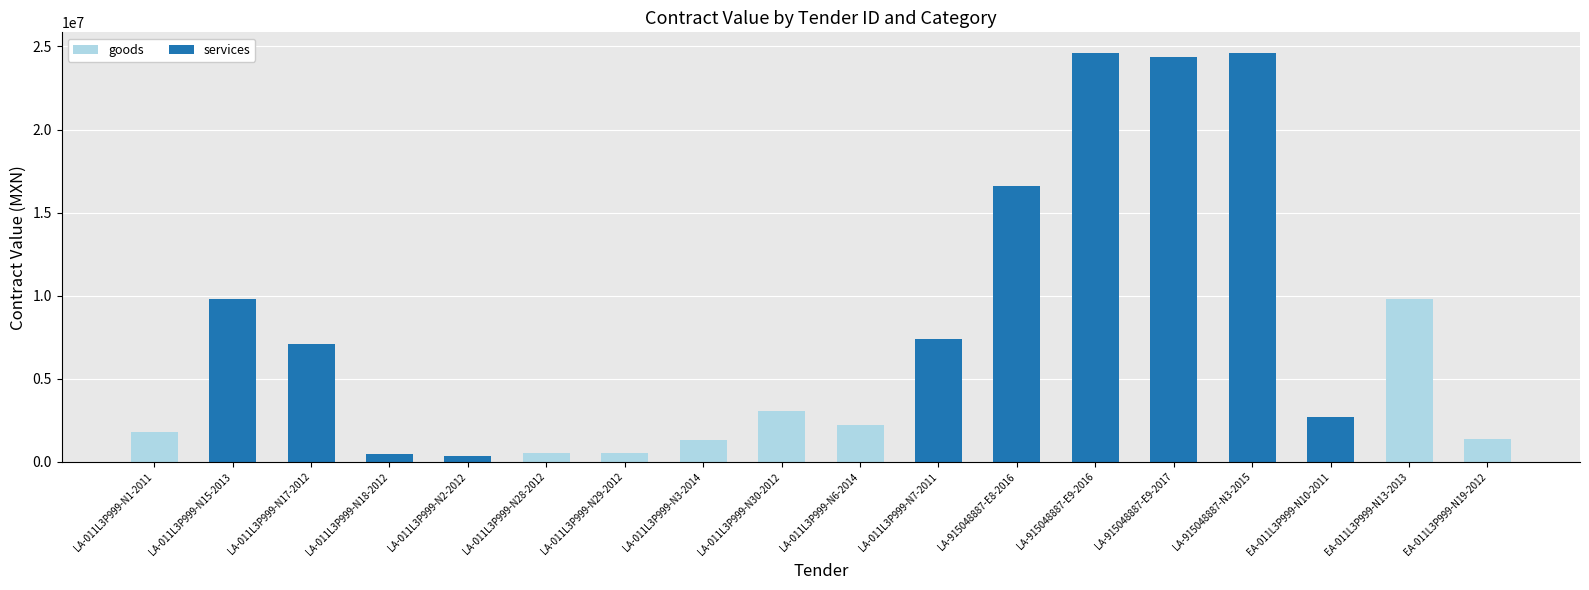

What is the total value across all series at LA-915048887-N3-2015?

24614496.0